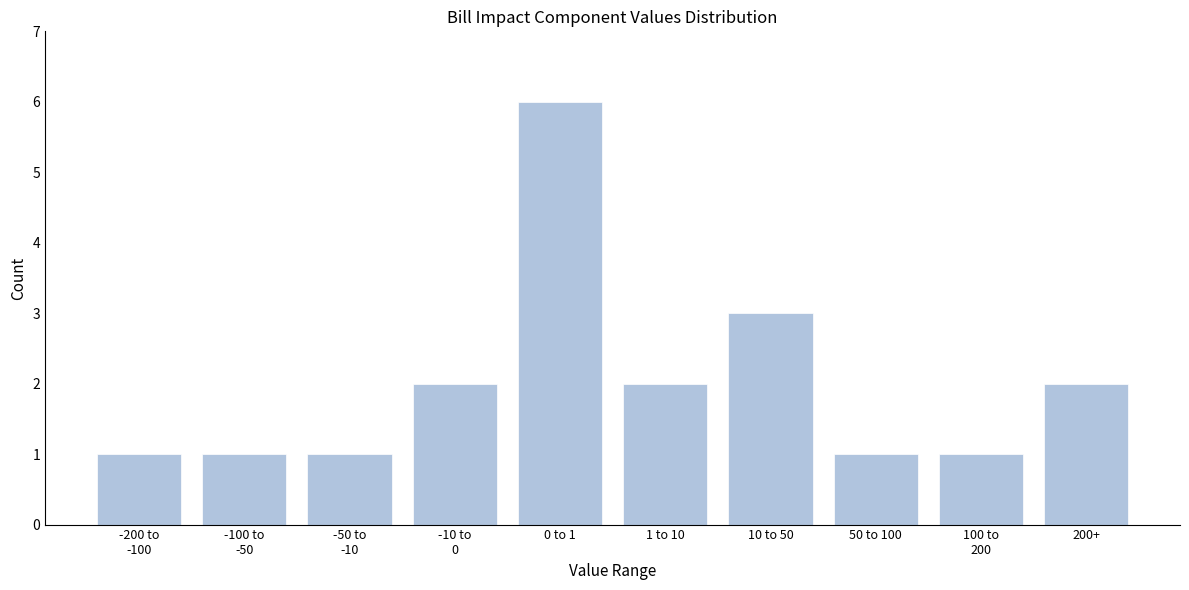

Which category has the highest value across all series?

0 to 1